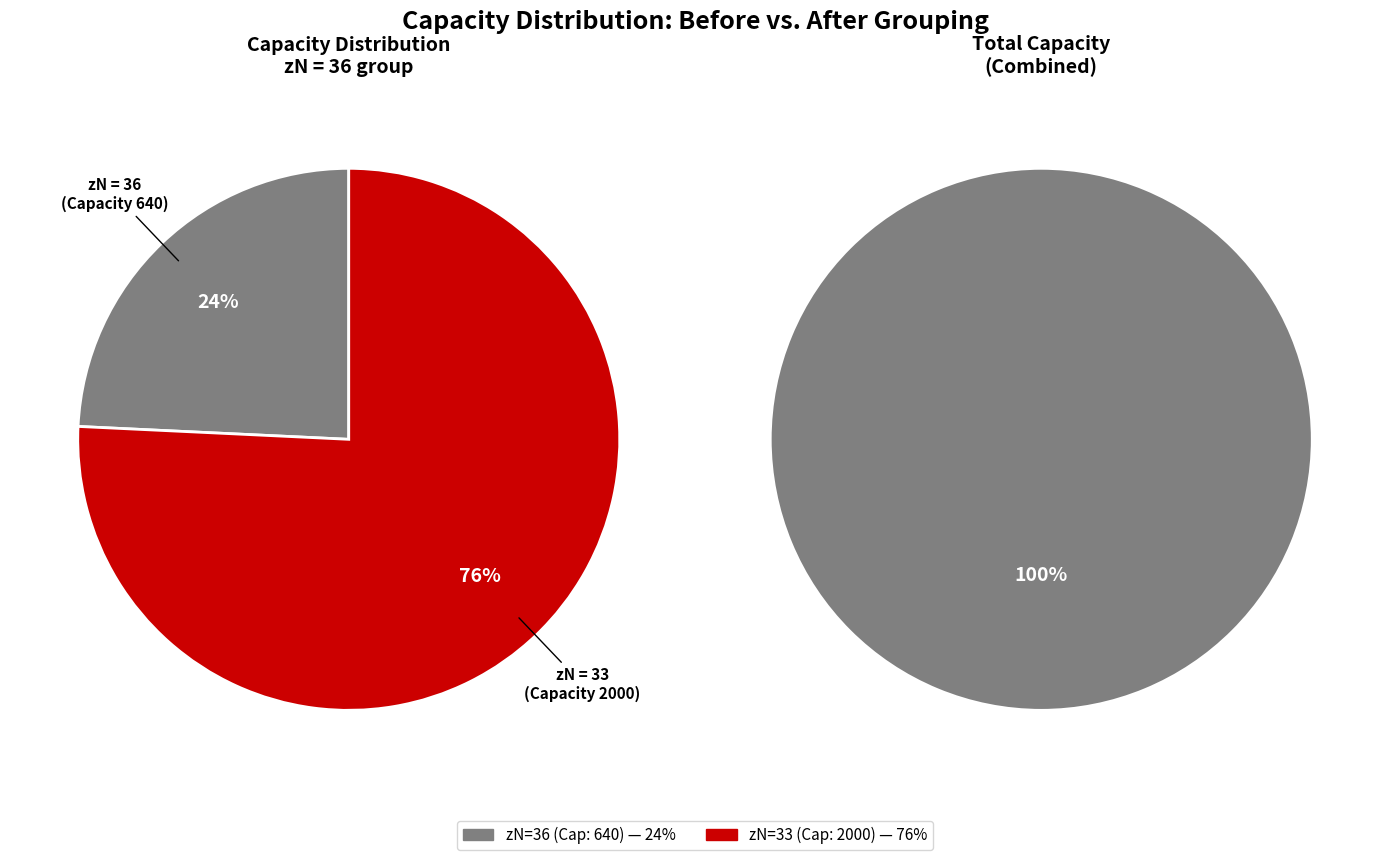

Is it true that 33 is 65% of the pie?

False